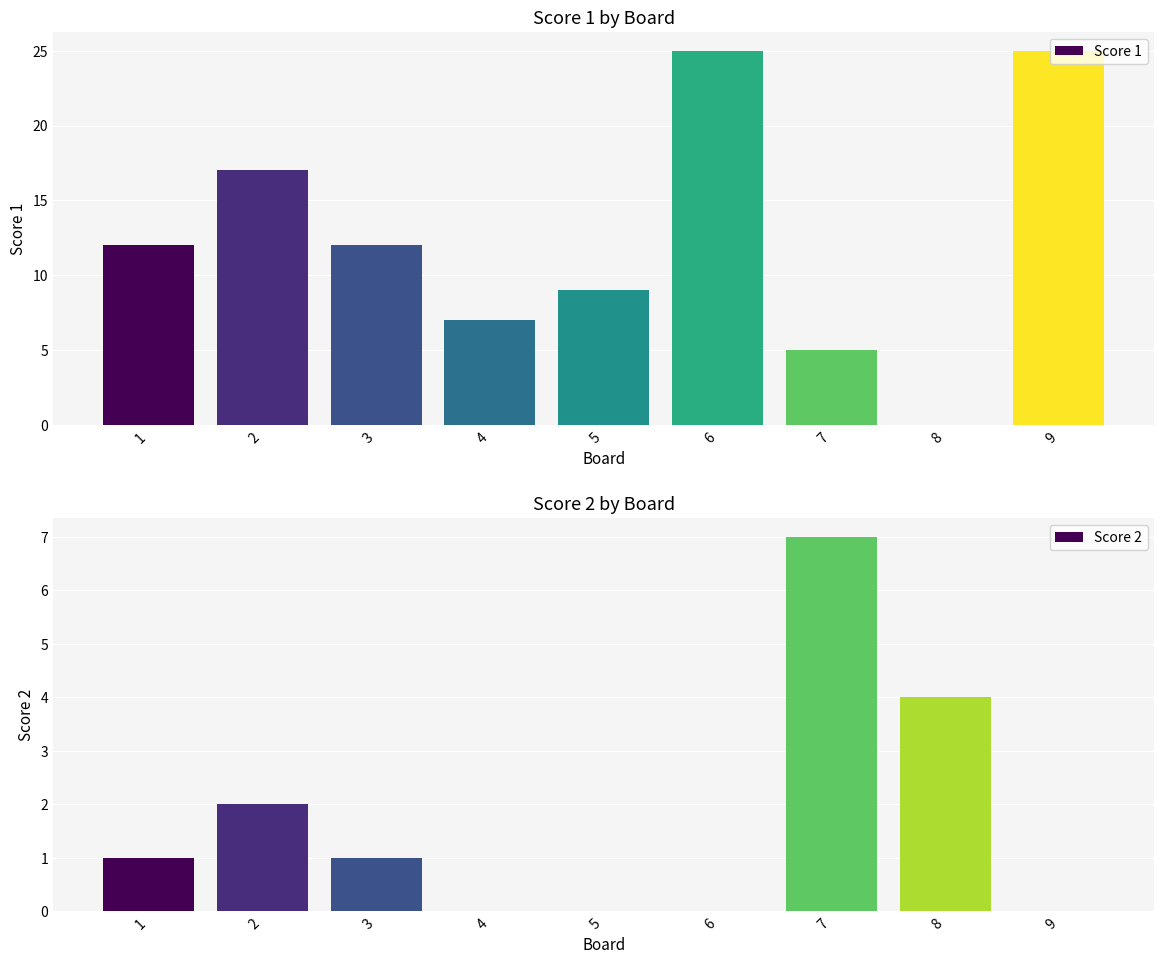

What is the total value across all series at 1?

13